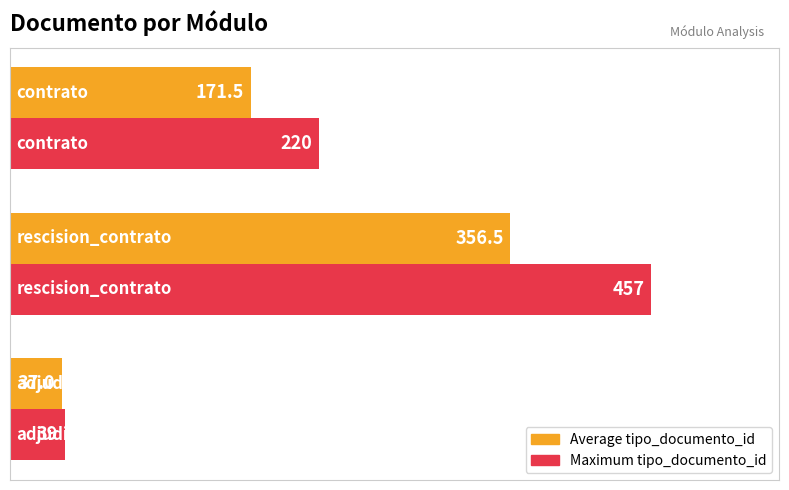

What are all the series names shown in the legend?

Average tipo_documento_id, Maximum tipo_documento_id